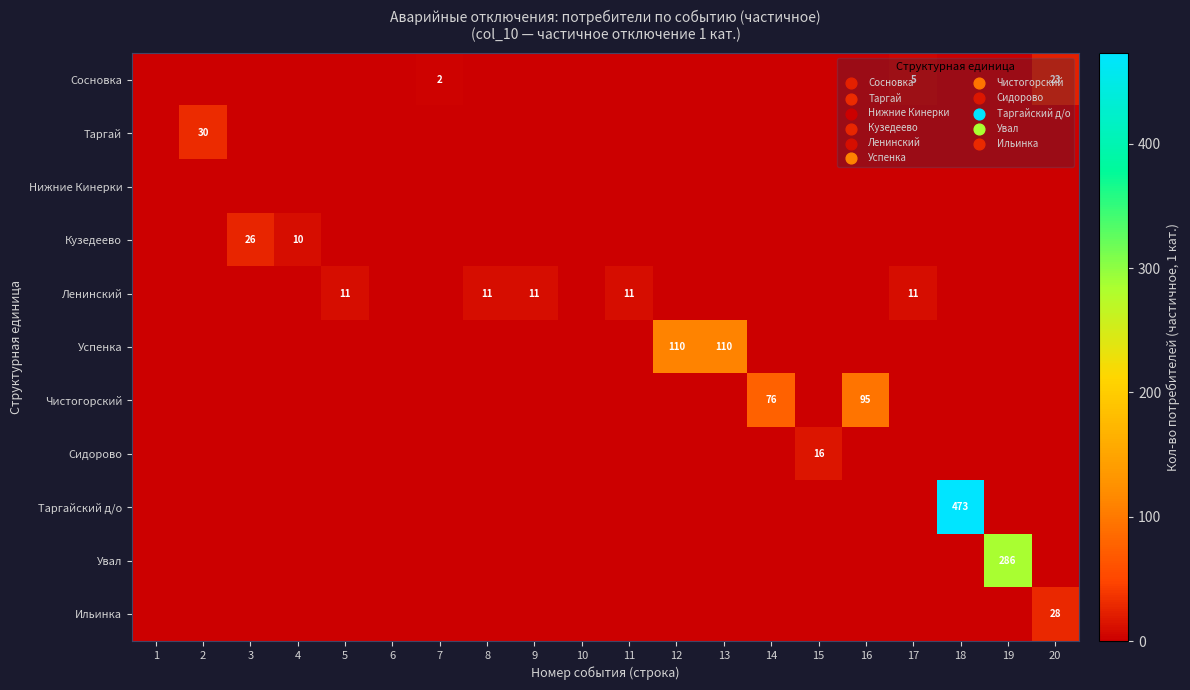

The value of Ленинский at 8 is 11. True or false?

True